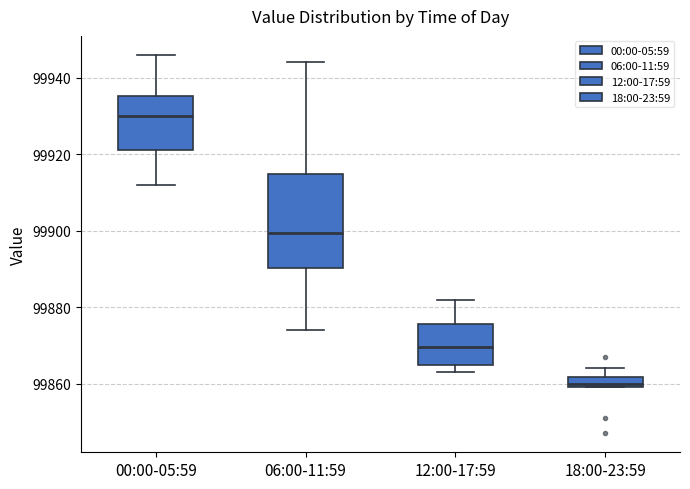

Where is the upper edge of the box for 18:00-23:59 on the y-axis? The values are not printed on the chart, so give them approximately, as read against the axis.

99862